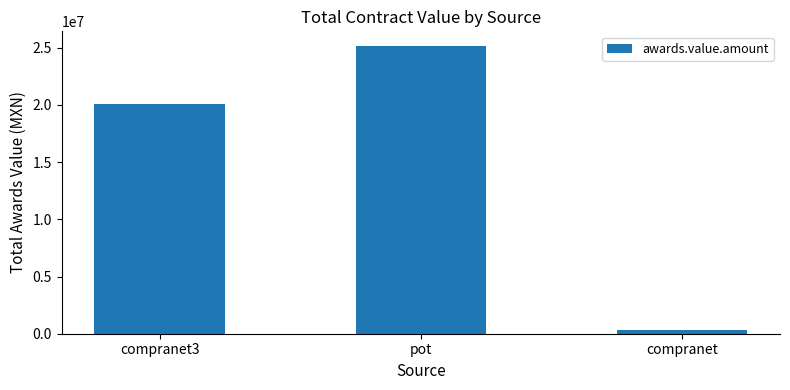

What is the difference between the values at compranet3 and pot?

5064966.2